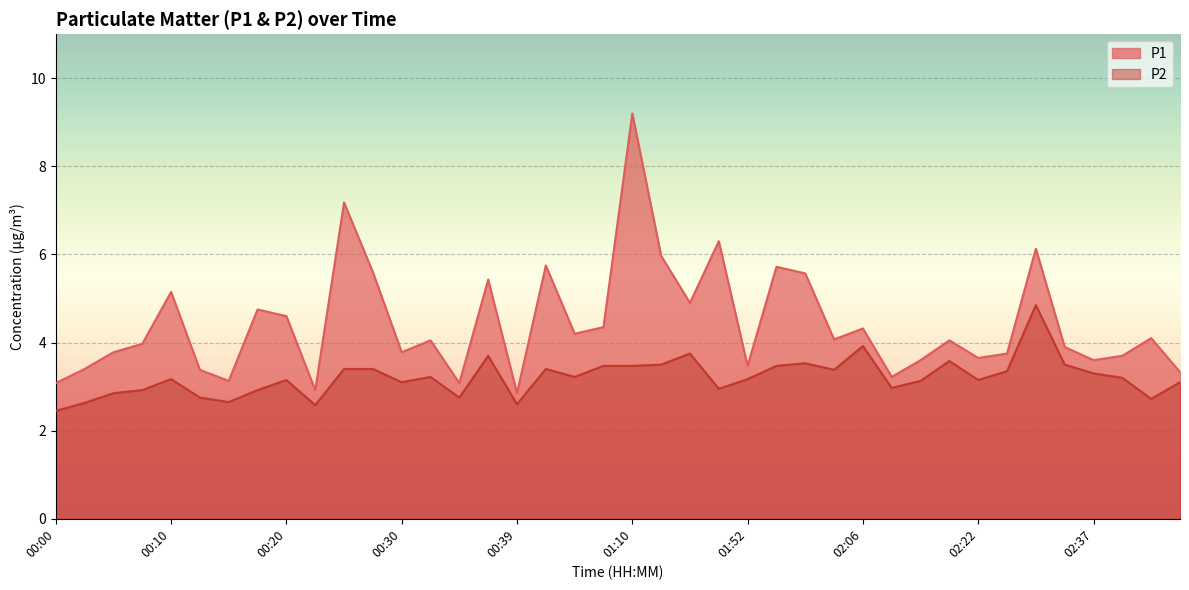

Which category has the lowest value across all series?

00:00